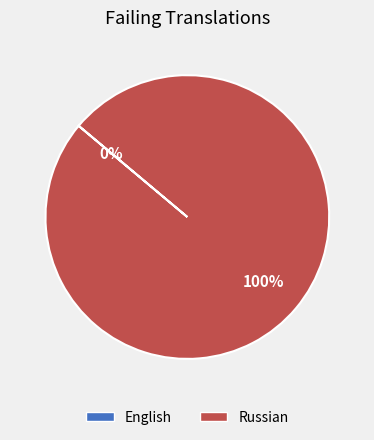

How many slices are in this pie chart?

2